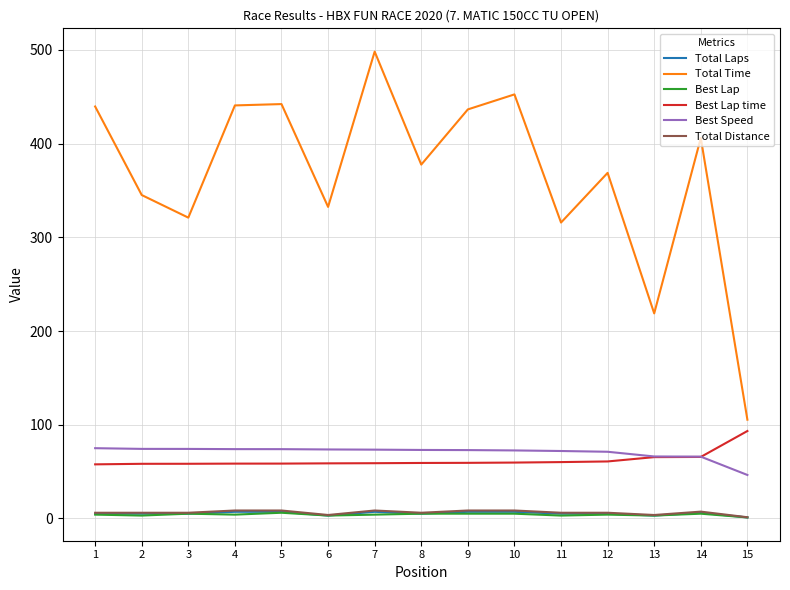

Which series has the largest range (max minus min)?

Total Time